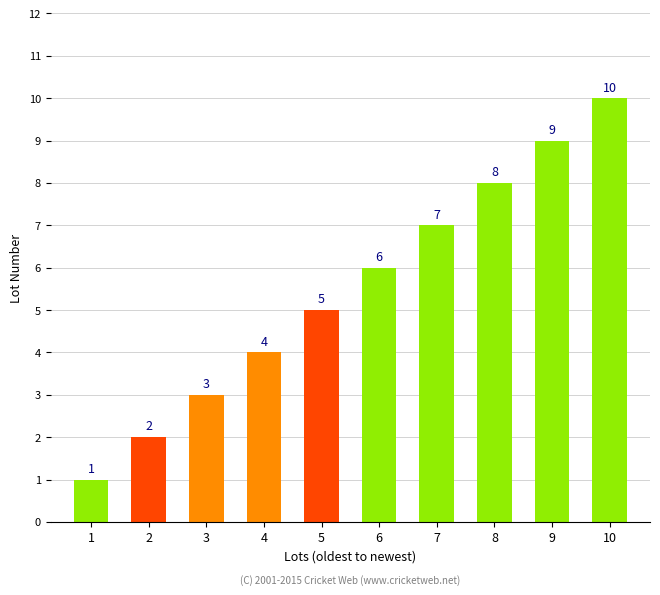

Reading left to right, extract all data points from this chart.

1=1	2=2	3=3	4=4	5=5	6=6	7=7	8=8	9=9	10=10